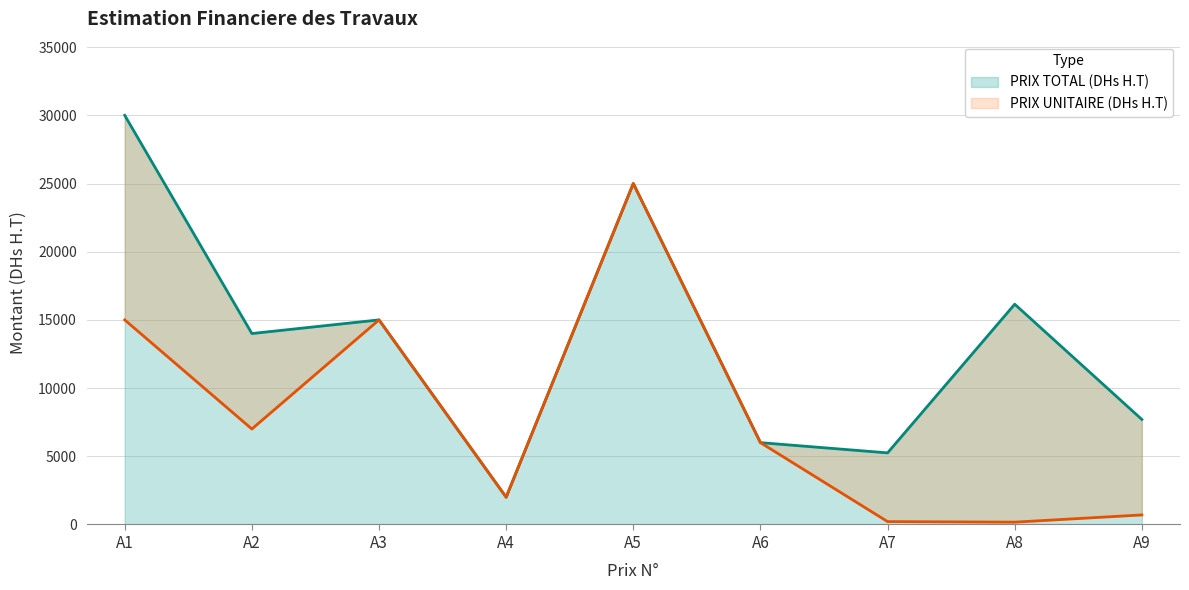

Rank the series by their maximum value, from highest to lowest.

PRIX TOTAL (DHs H.T), PRIX UNITAIRE (DHs H.T)